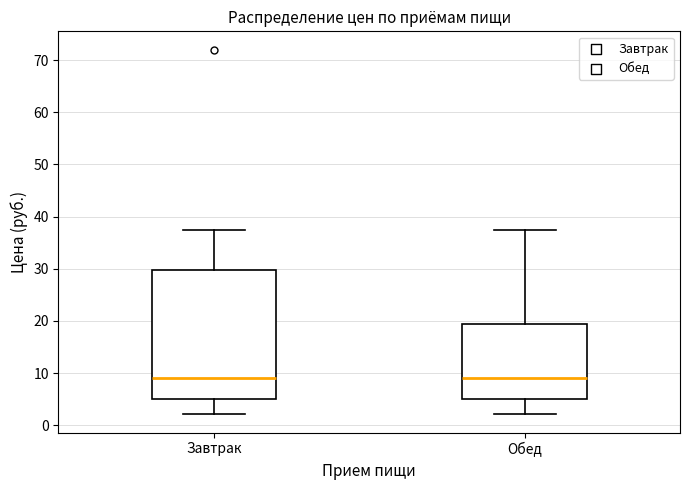

Reading left to right, transcribe this box plot: for each box, give where its median line is, the range the box spans, and where its two whiskers end, as read against the y-axis. The values are not printed on the chart, so give them approximately, as read against the axis.

Завтрак: median 9, box 5 to 30, whiskers 2 to 37
Обед: median 9, box 5 to 19, whiskers 2 to 37